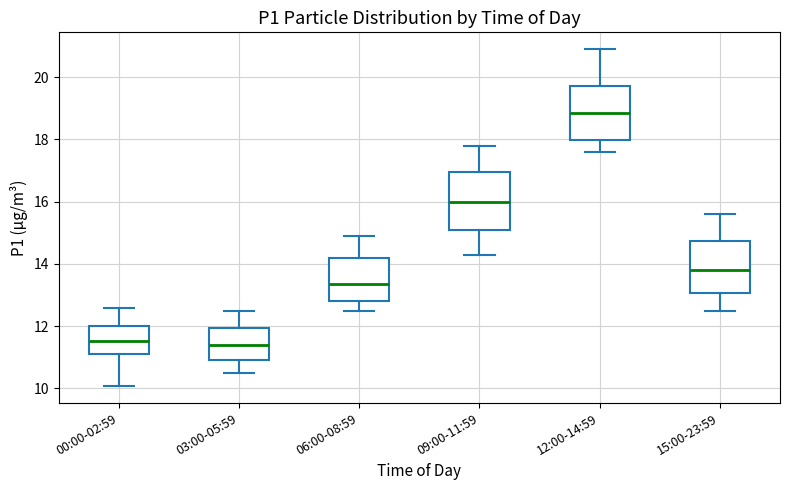

Reading left to right, read every box against the y-axis: the position of its median line, the range the box covers, and the ends of its whiskers. The values are not printed on the chart, so give them approximately, as read against the axis.

00:00-02:59: median 11.6, box 11.2 to 12.0, whiskers 10.0 to 12.6
03:00-05:59: median 11.4, box 11.0 to 12.0, whiskers 10.6 to 12.6
06:00-08:59: median 13.4, box 12.8 to 14.2, whiskers 12.6 to 15.0
09:00-11:59: median 16.0, box 15.2 to 17.0, whiskers 14.4 to 17.8
12:00-14:59: median 18.8, box 18.0 to 19.8, whiskers 17.6 to 21.0
15:00-23:59: median 13.8, box 13.0 to 14.8, whiskers 12.6 to 15.6